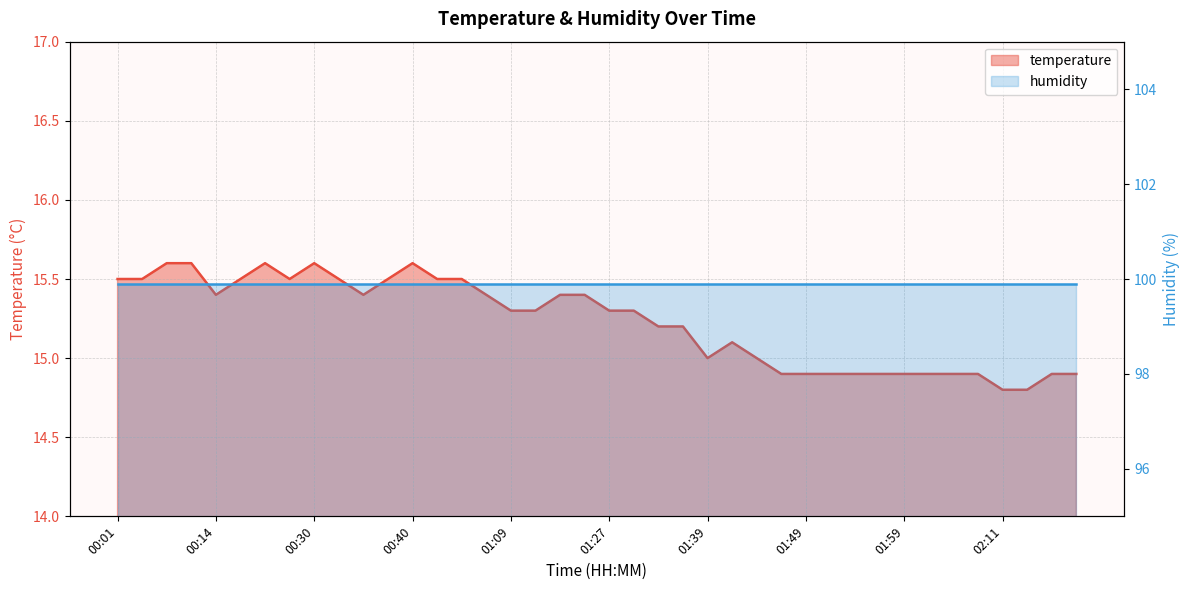

Count the values in the range 14 to 15.

15